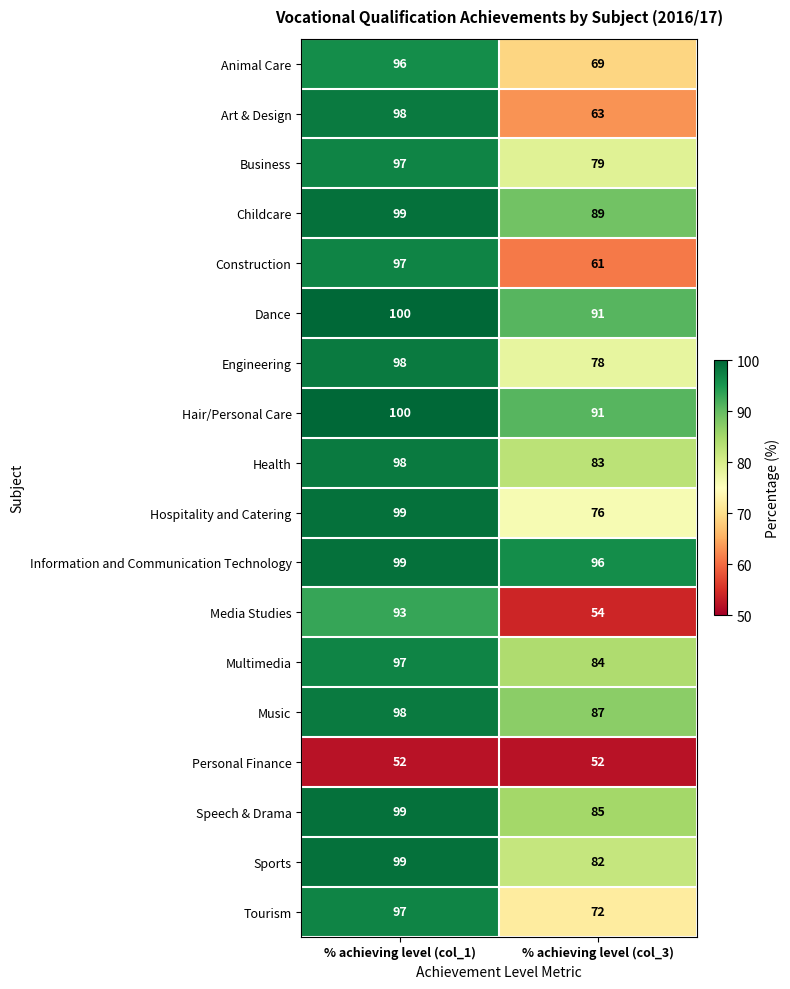

Which series changed the most between % achieving level (col_1) and % achieving level (col_3)?

Media Studies